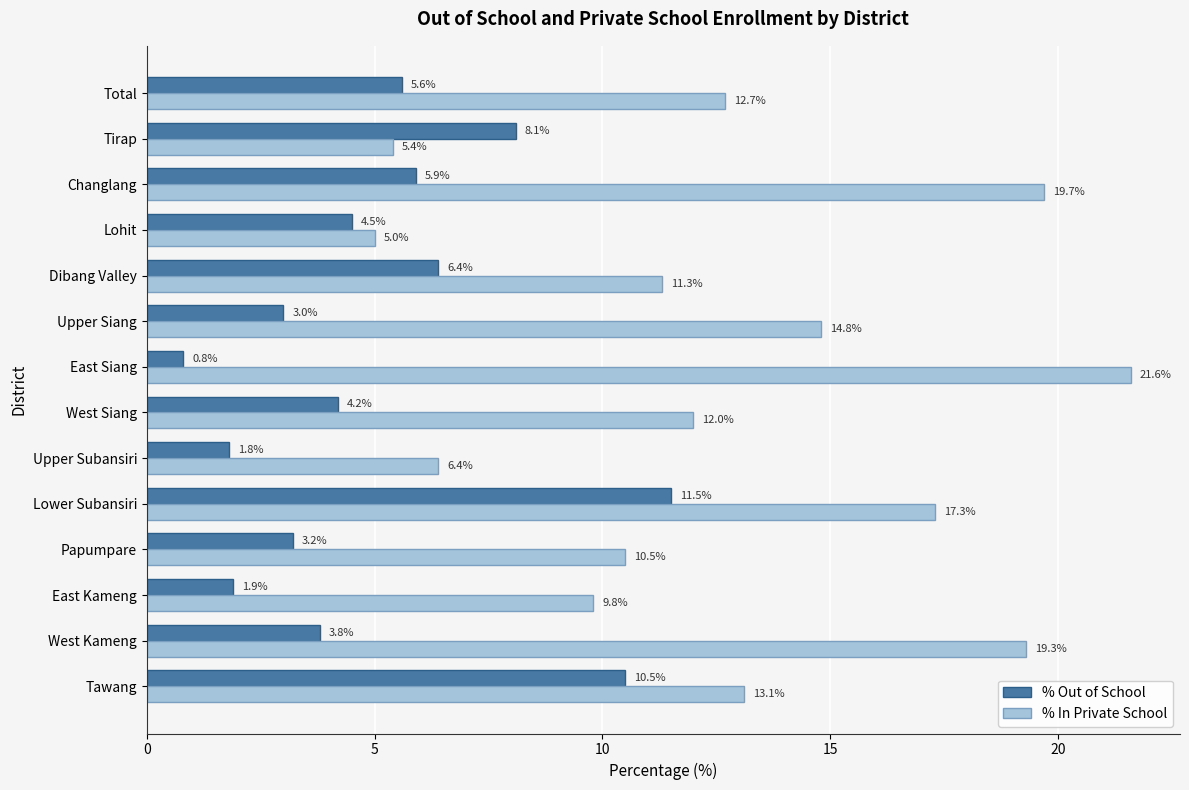

What is the difference between the maximum and minimum values in the % In Private School series?

16.6